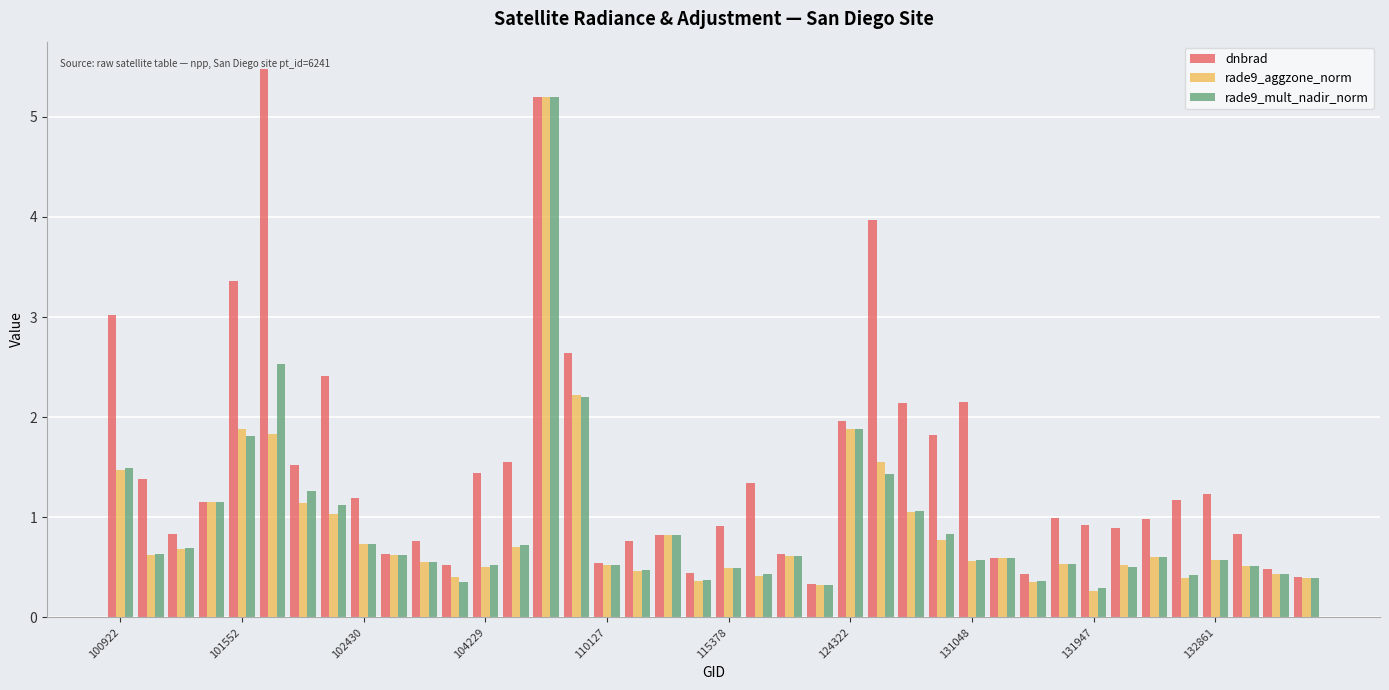

What is the sum of all rade9_mult_nadir_norm values?

36.6